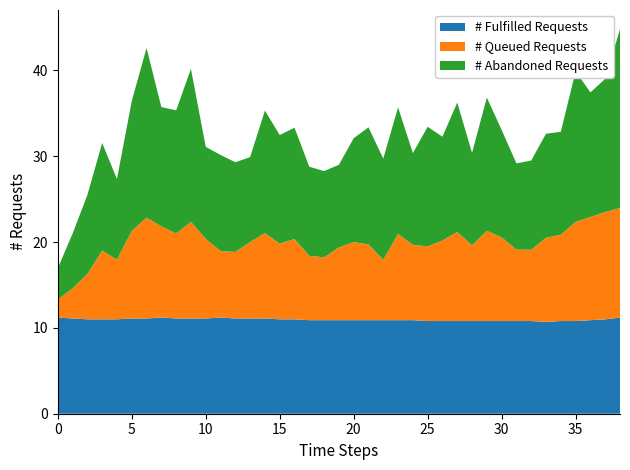

Reading right to left, transcribe all the data shown in this chart.

SDS_P1: 20.8	15.5	14.5	17.6	12.0	12.1	10.4	10.1	12.5	15.5	10.8	15.1	12.1	13.9	10.7	14.8	11.8	13.7	12.1	9.6	10.1	10.4	13.0	12.7	14.3	9.9	10.4	11.2	10.7	17.8	14.3	13.9	19.8	15.2	9.4	12.6	9.2	6.4	3.6
SDS_P2: 12.8	12.5	12.0	11.6	10.1	9.8	8.3	8.3	9.8	10.5	8.8	10.4	9.4	8.7	8.8	10.1	7.0	8.8	9.1	8.5	7.3	7.5	9.3	8.8	9.9	8.9	7.8	7.8	9.3	11.2	9.9	10.6	11.8	10.2	7.0	8.0	5.3	3.5	2.1
Temp: 11.2	11.0	10.9	10.8	10.8	10.7	10.8	10.8	10.8	10.8	10.8	10.8	10.8	10.8	10.9	10.9	10.9	10.9	10.9	10.9	10.9	10.9	11.0	11.0	11.1	11.1	11.1	11.2	11.1	11.1	11.1	11.2	11.1	11.1	11.0	11.0	11.0	11.1	11.2